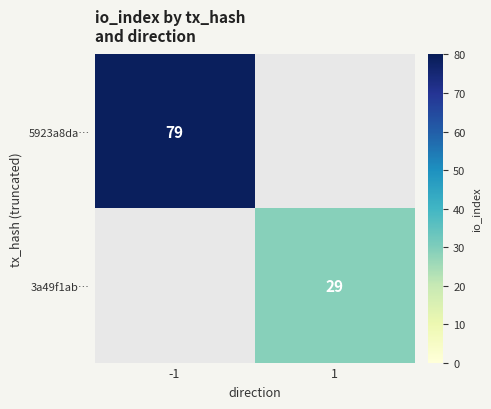

Is it true that 5923a8da… equals 79 at -1?

True